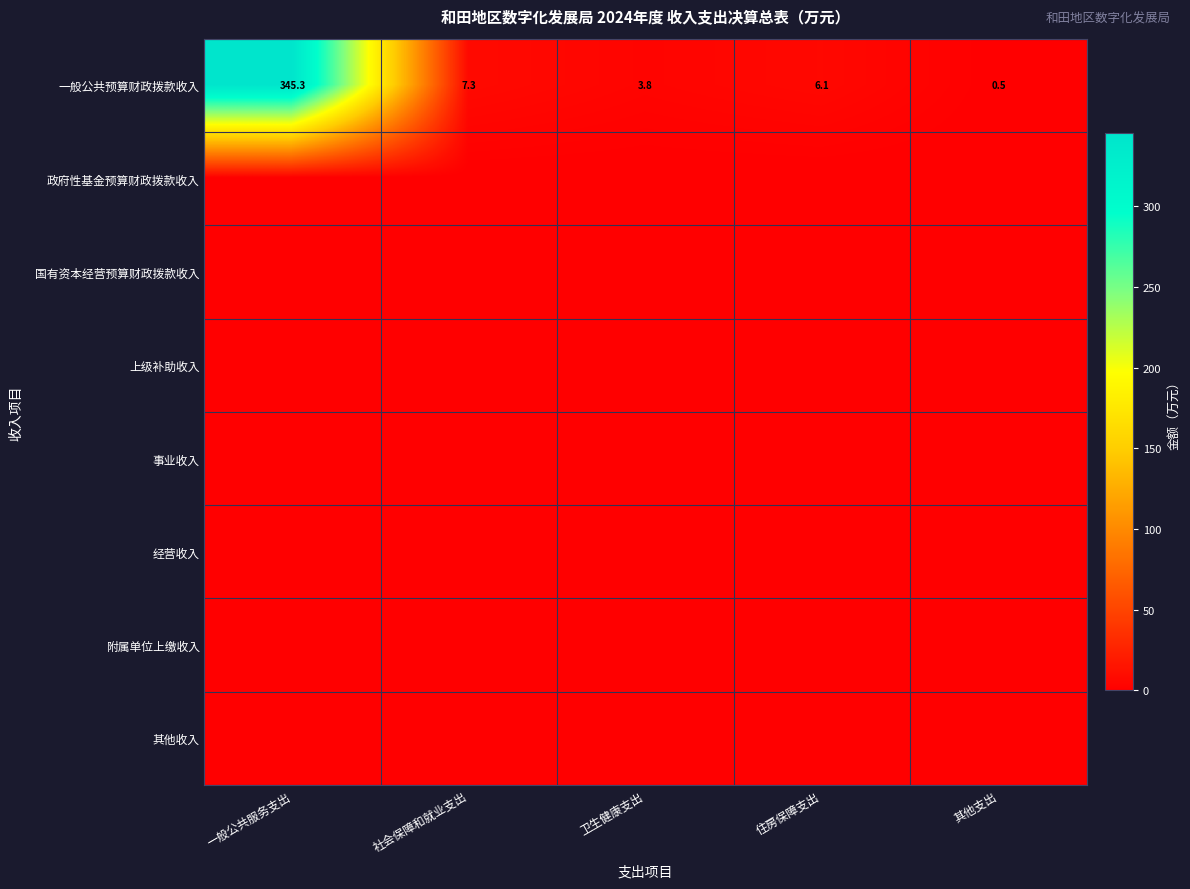

What is the sum of all 一般公共预算财政拨款收入 values?

363.0